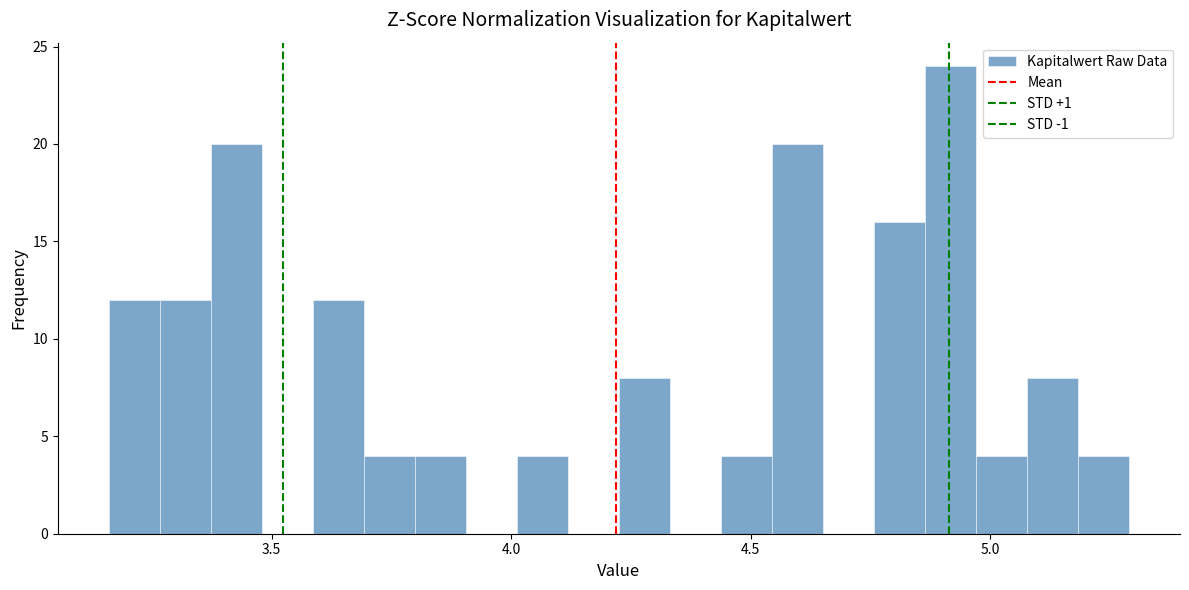

Read against the x-axis, roughly where is the centre of the tallest bar?

4.90